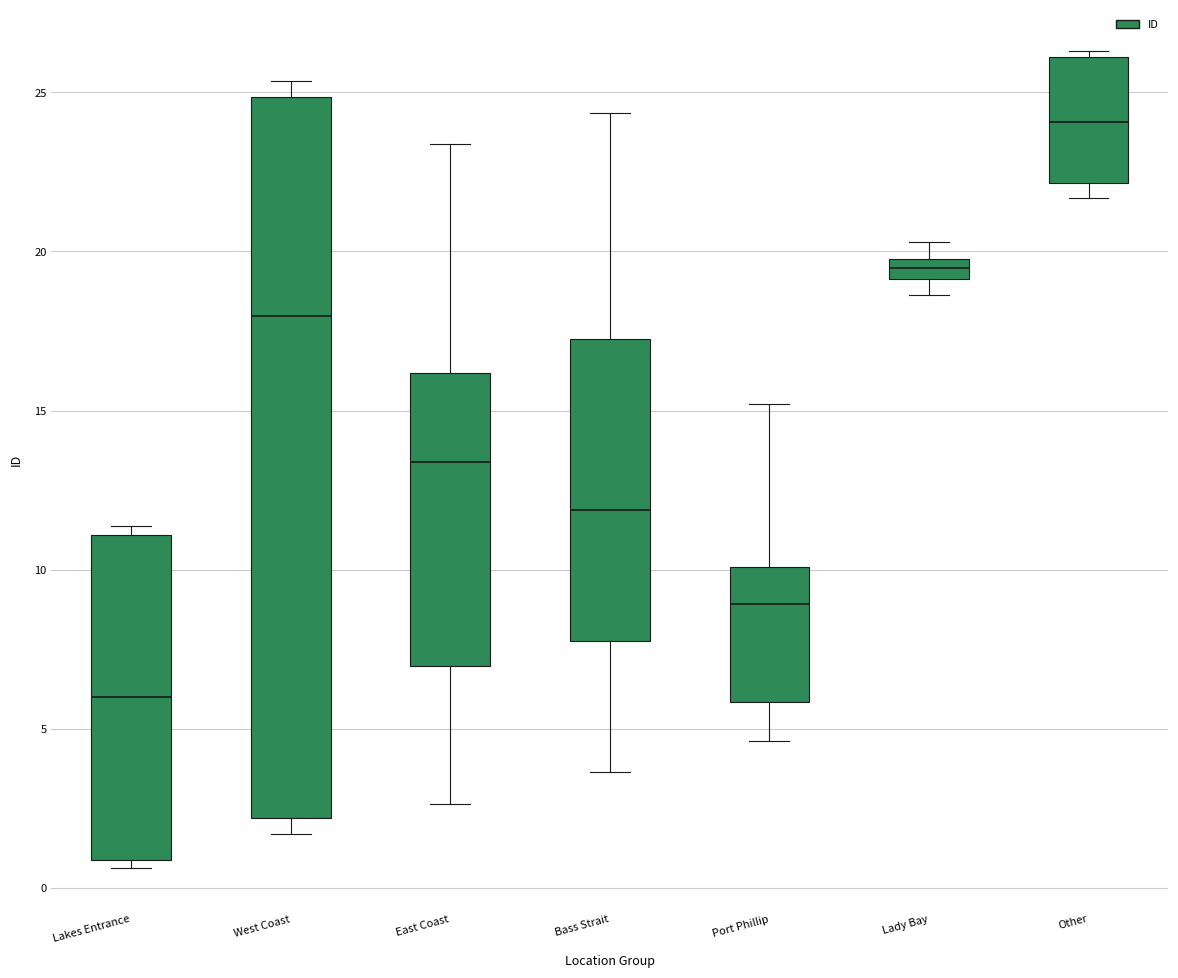

Which box has the highest median line?

Other